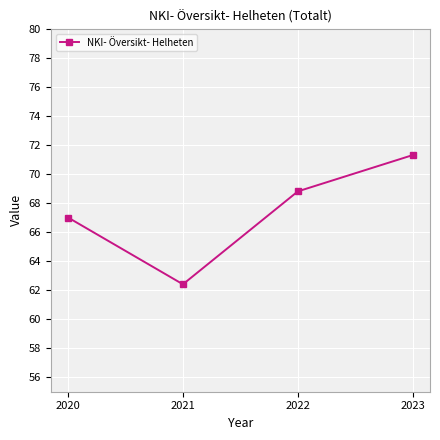

How many interior local valleys (lower than both neighbors) does the data have?

1